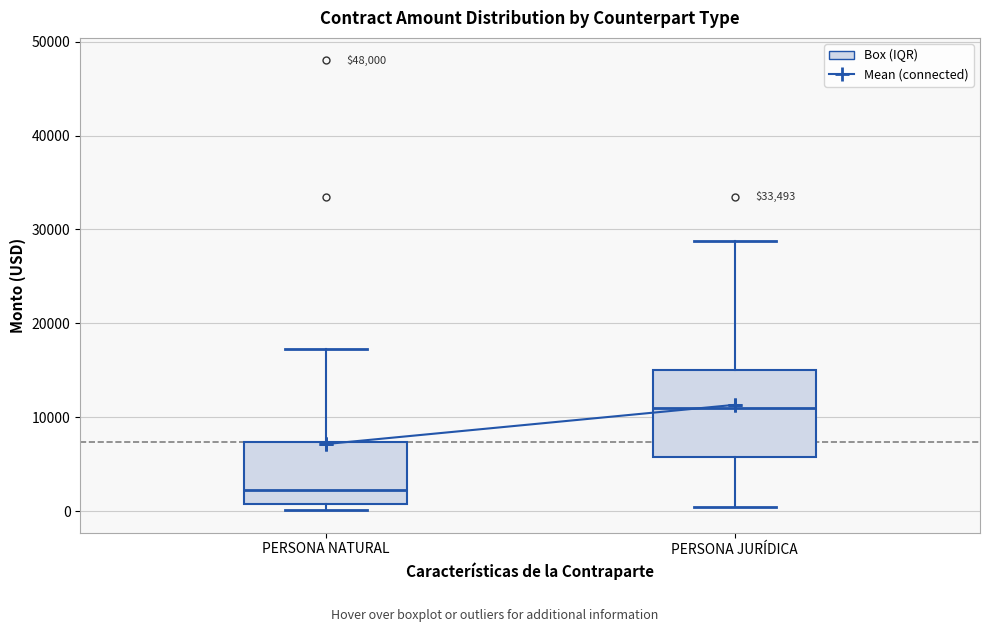

Comparing the boxes themselves (not the whiskers), which one is the tallest?

PERSONA JURÍDICA